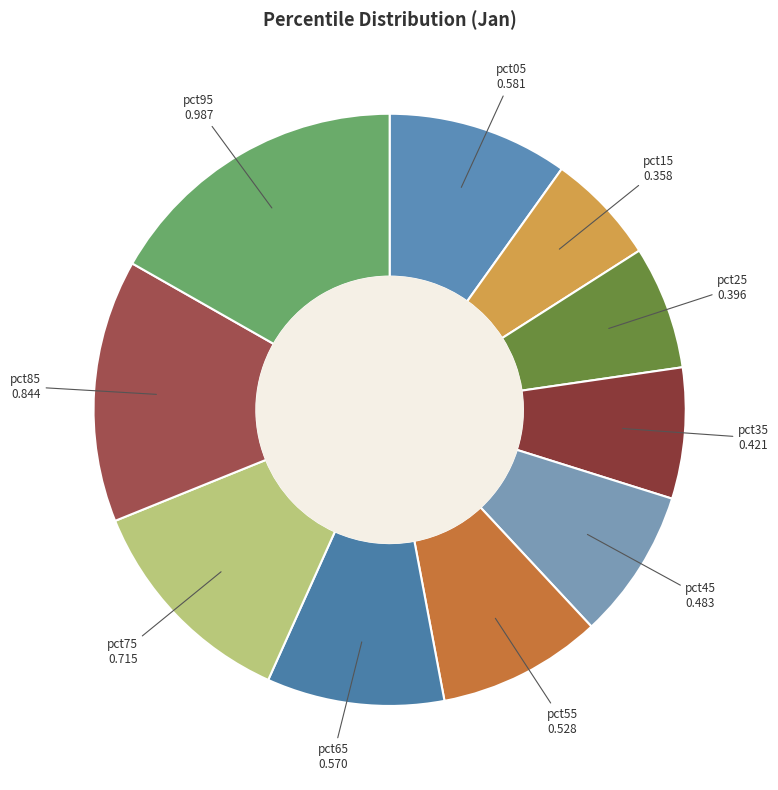

Is pct95 the majority of the pie?

No